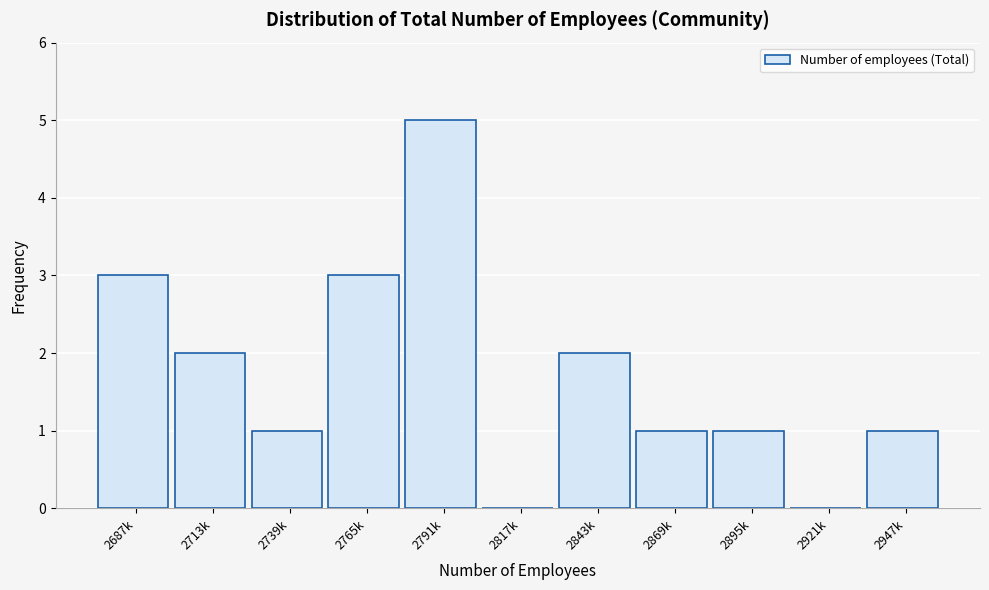

Reading right to left, transcribe all the data shown in this chart.

2947k=1	2921k=0	2895k=1	2869k=1	2843k=2	2817k=0	2791k=5	2765k=3	2739k=1	2713k=2	2687k=3